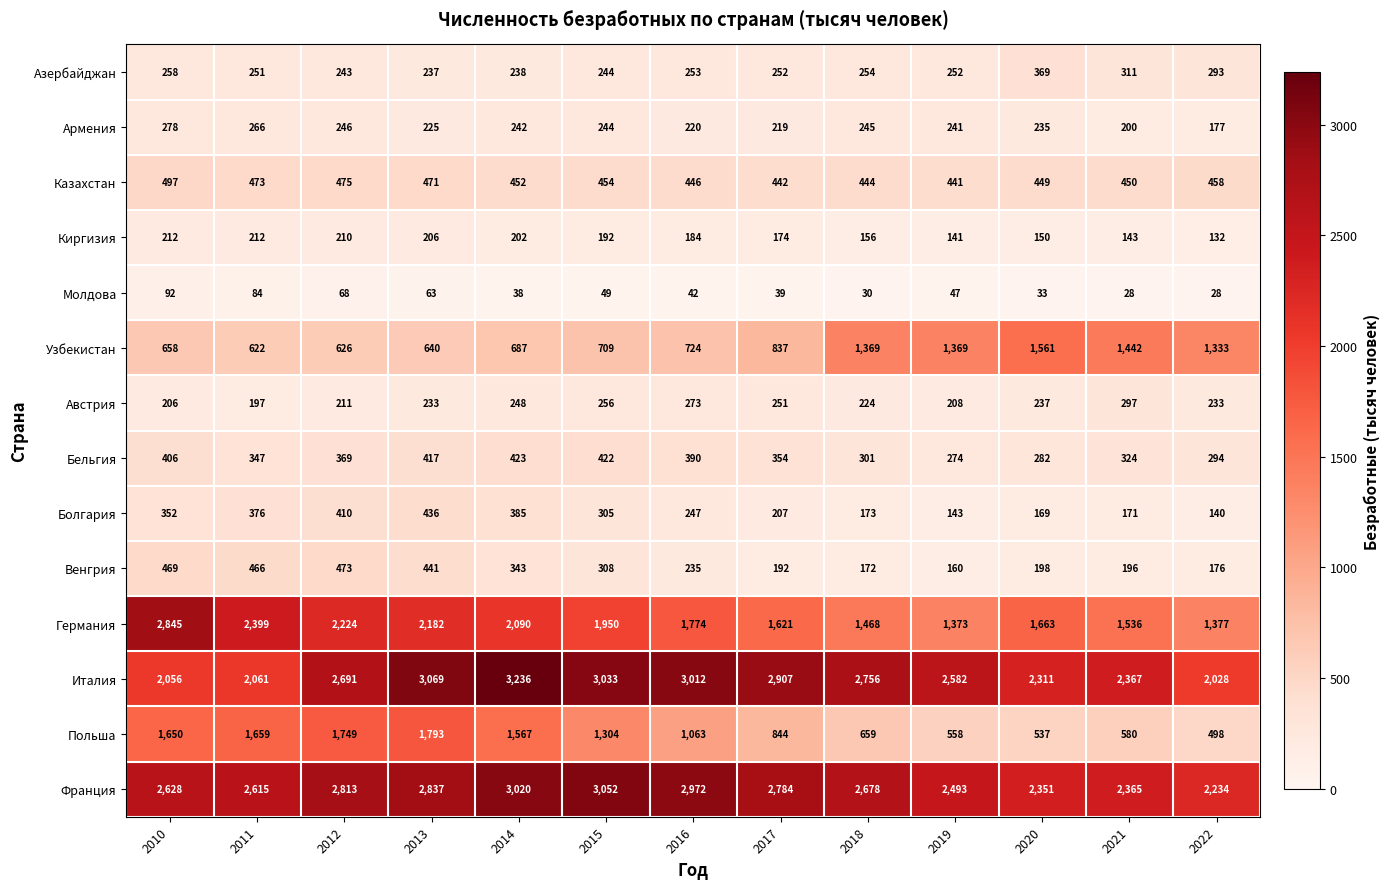

What is the difference between the Польша values at 2022 and 2021?

82